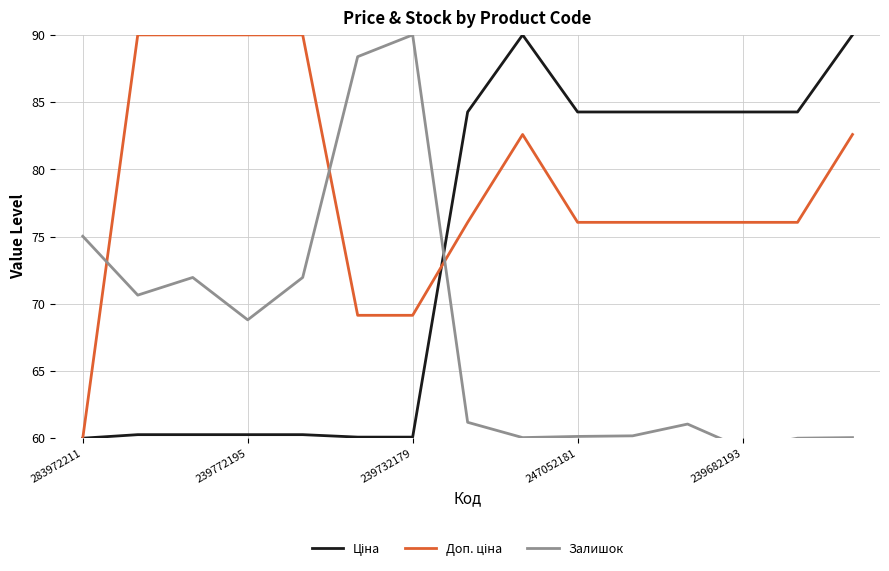

What is the difference between the Залишок values at 10 and 247052181?

8.6